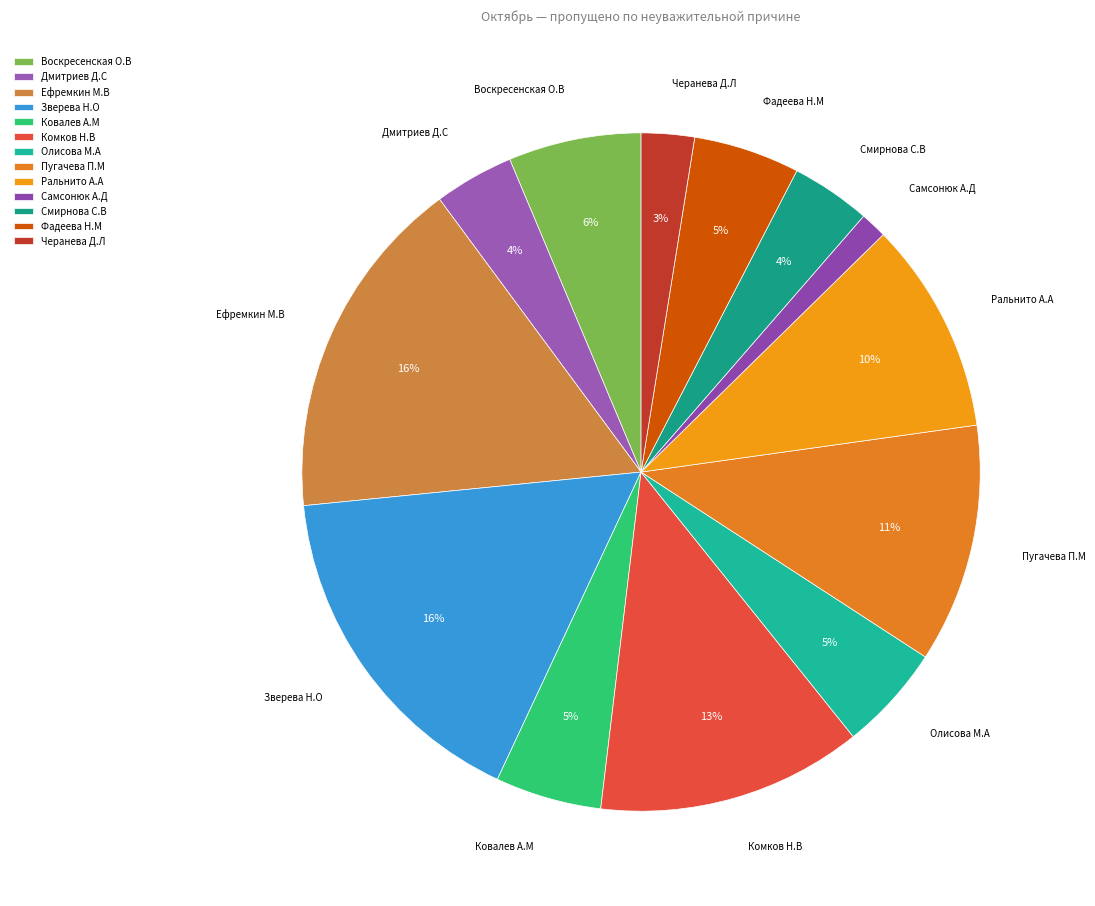

What percentage is the Самсонюк А.Д slice, to the nearest percent?

1%